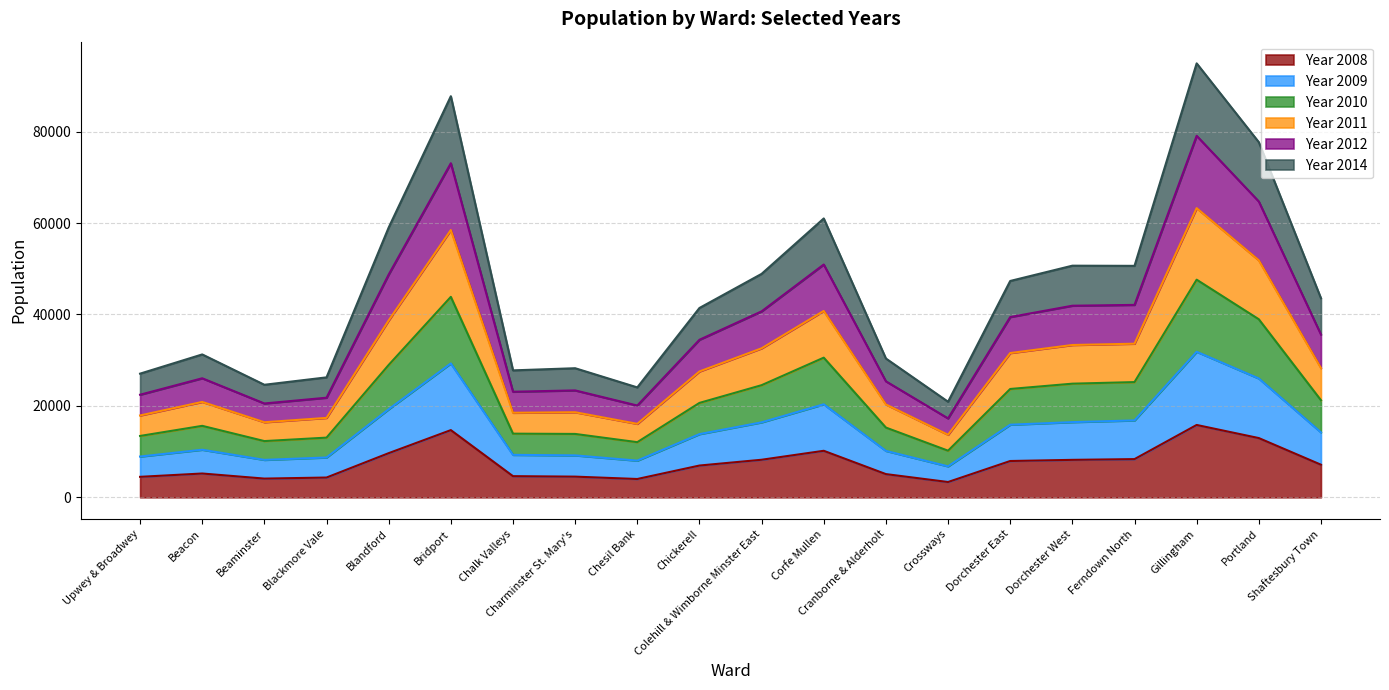

What is the maximum value for Year 2008?

15829